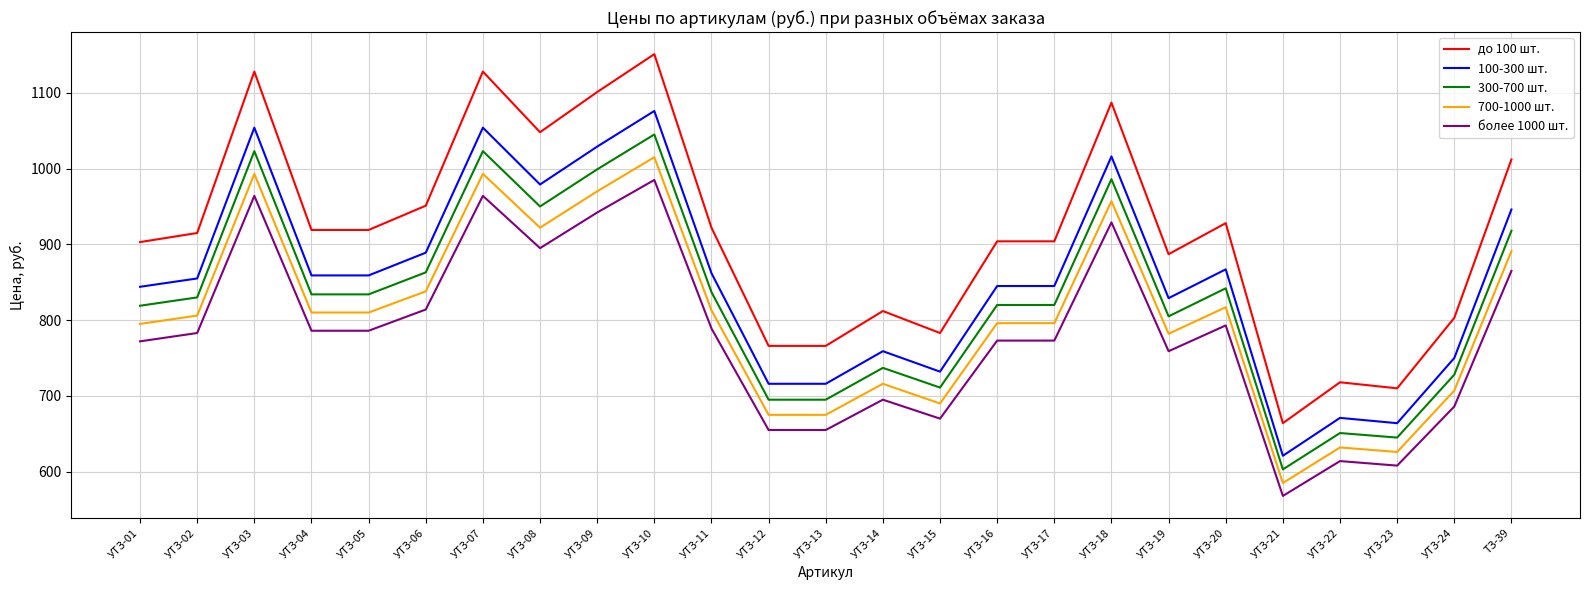

At which label does более 1000 шт. reach its peak?

УТЗ-10